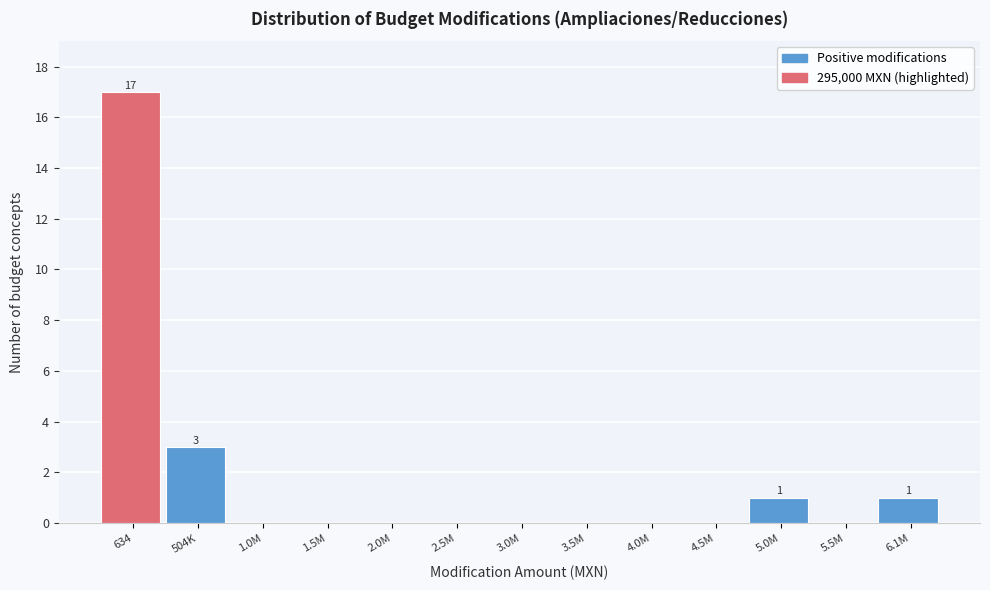

Reading right to left, what are all the values shown in this chart?

6.1M=1	5.5M=0	5.0M=1	4.5M=0	4.0M=0	3.5M=0	3.0M=0	2.5M=0	2.0M=0	1.5M=0	1.0M=0	504K=3	634=17